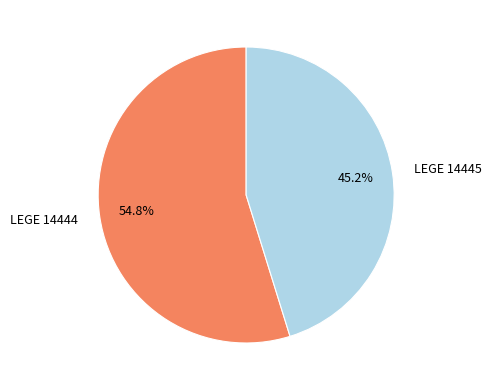

Combined, do LEGE 14445 and LEGE 14444 account for over 50%?

Yes